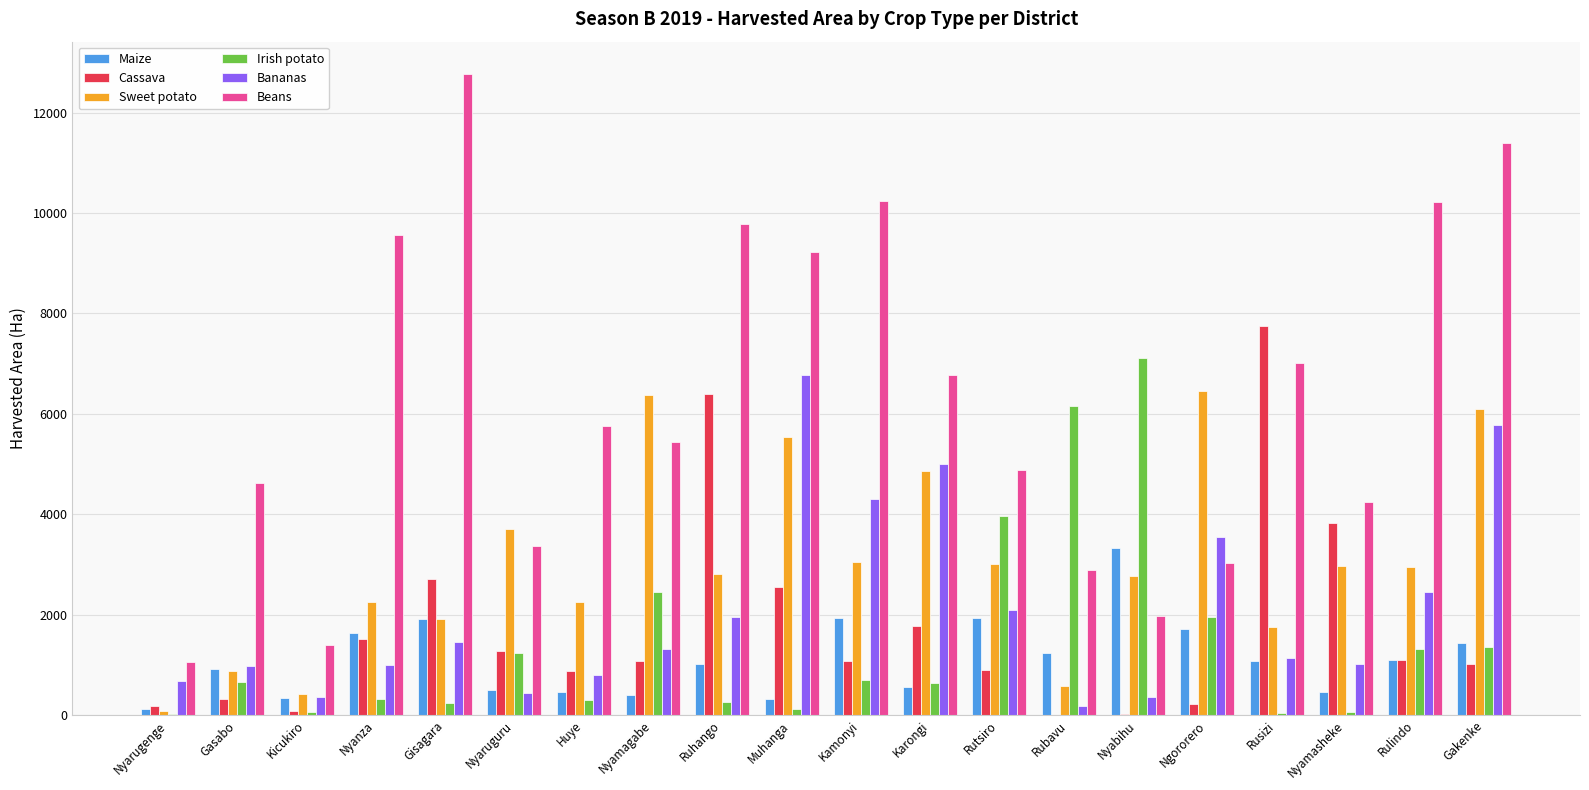

Which series has the widest spread of values?

Beans